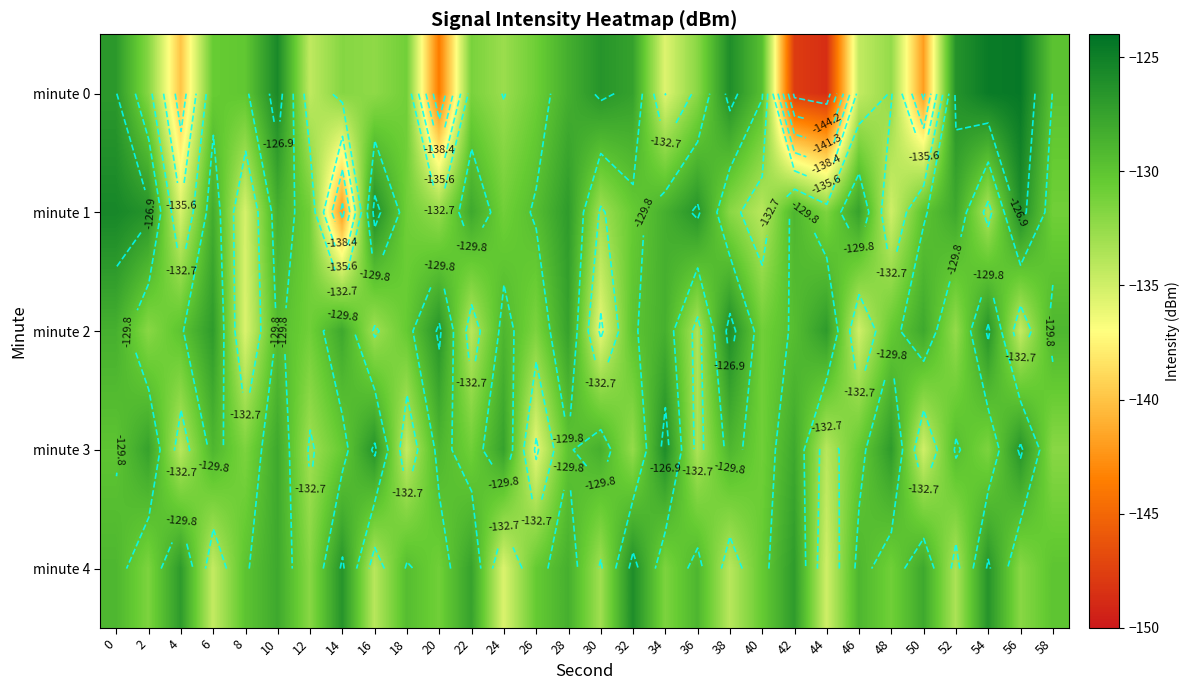

What value does the minute 0 series have at 18?

-131.0